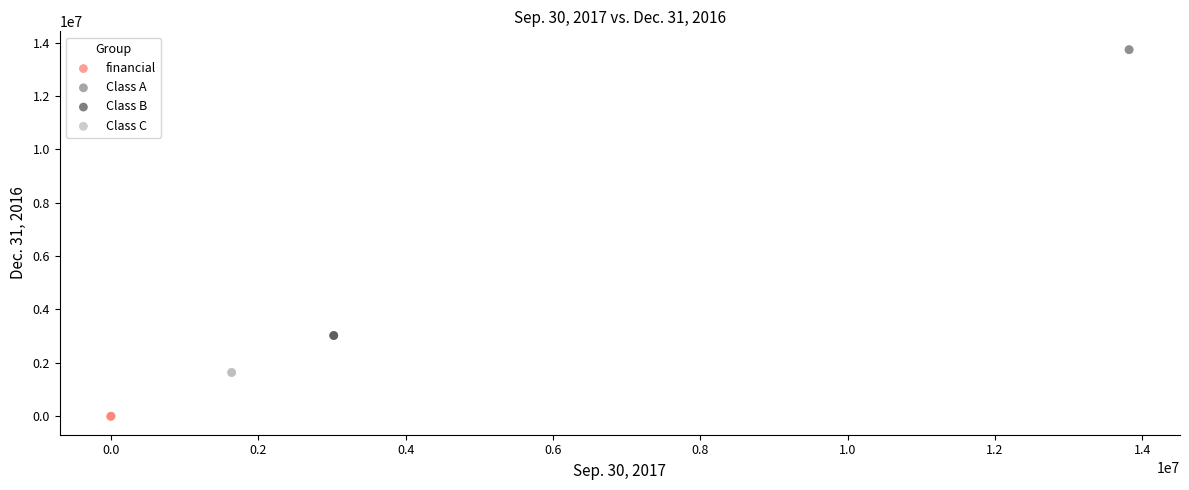

Which series contains the highest Y value?

Class A